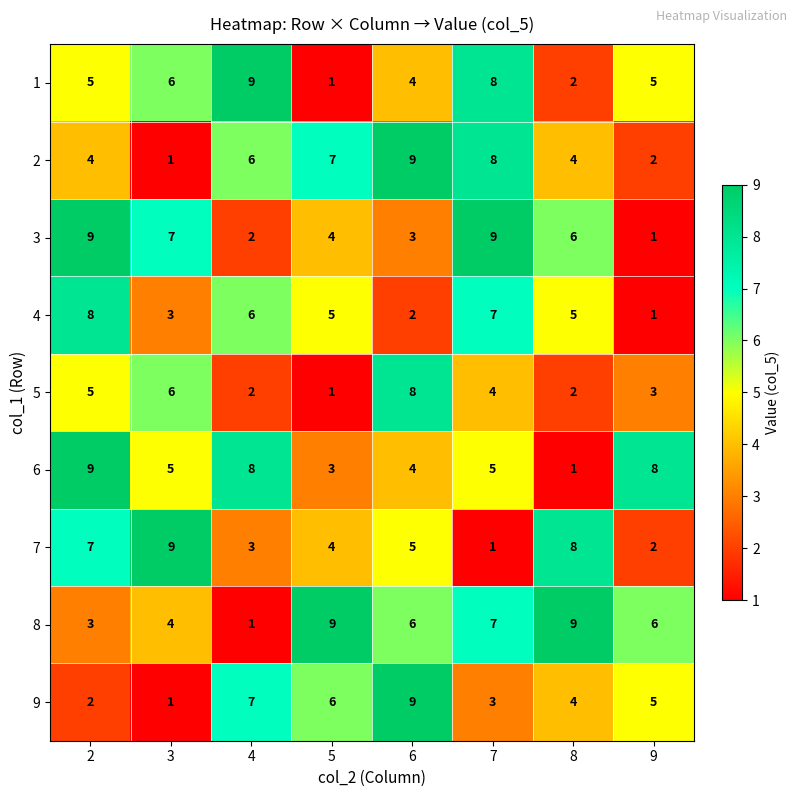

What is the total value across all series at 8?

41